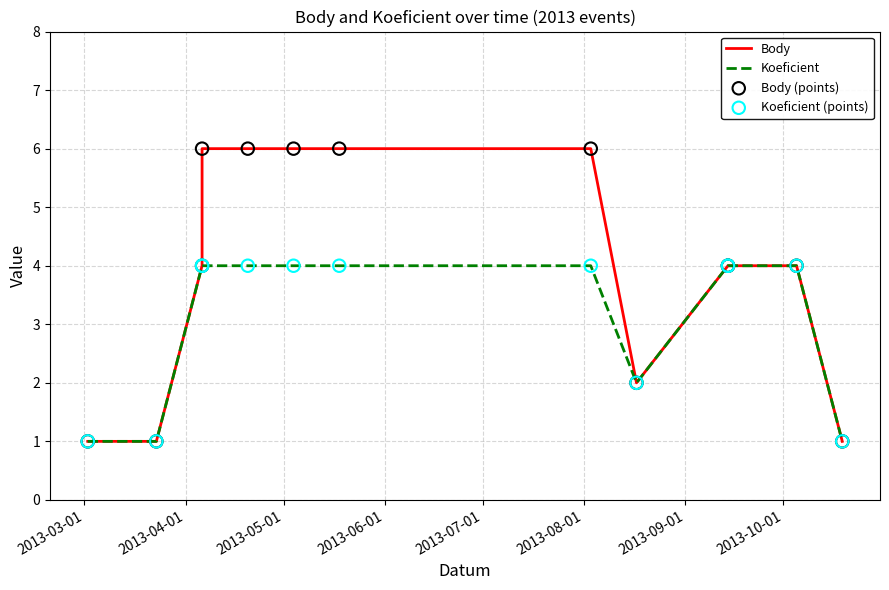

Which series has the largest Y range (max minus min)?

Body